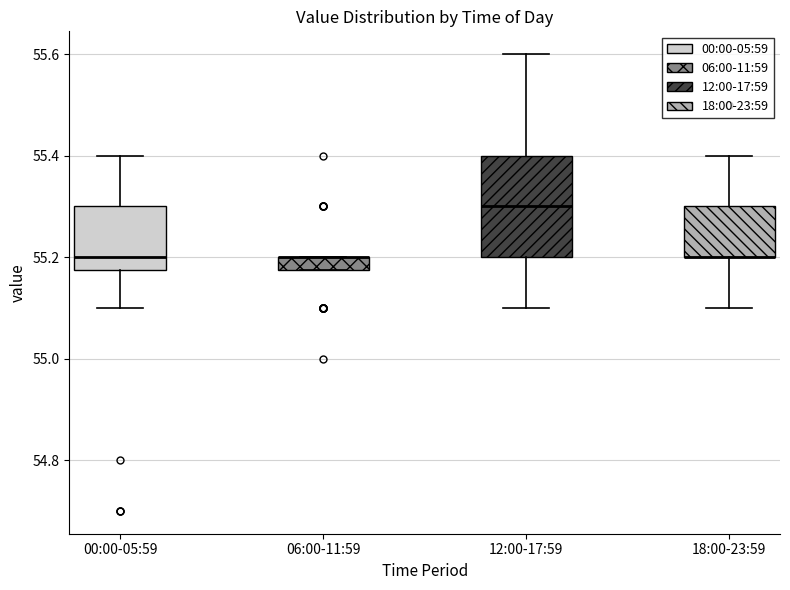

Comparing the boxes themselves (not the whiskers), which one is the tallest?

12:00-17:59